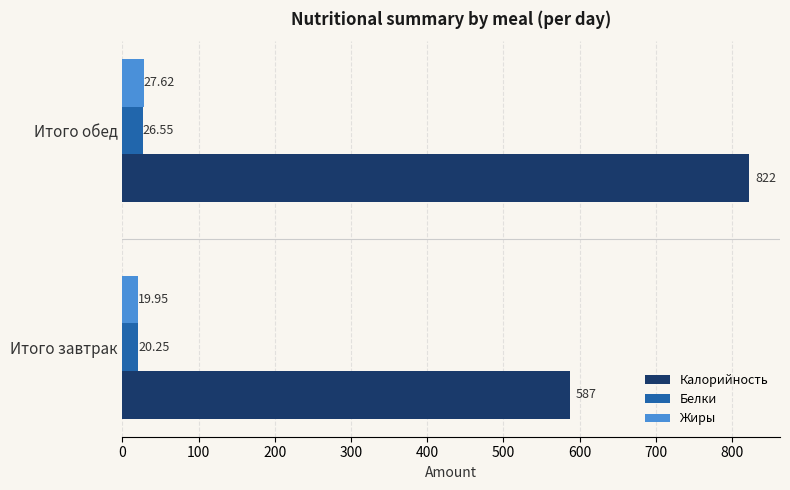

What is the sum of the Жиры values at Итого обед and Итого завтрак?

47.6